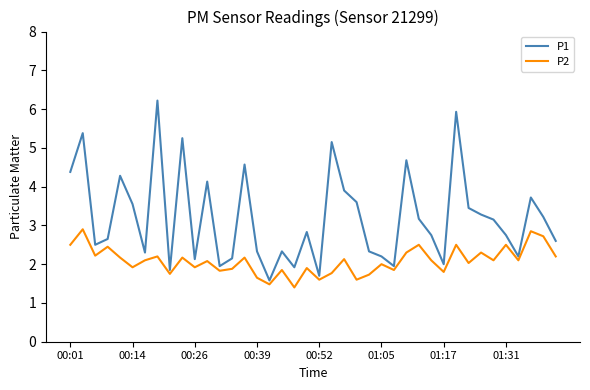

What is the sum of all P2 values?

83.2